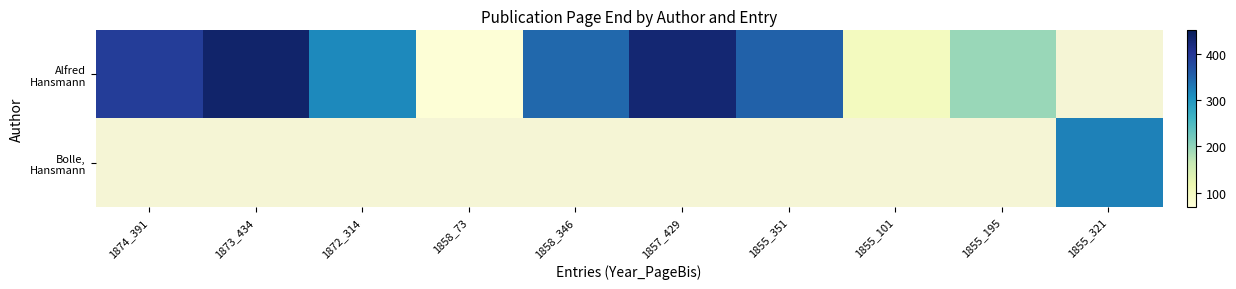

At which label is Alfred Hansmann closest to 253?

1855_195